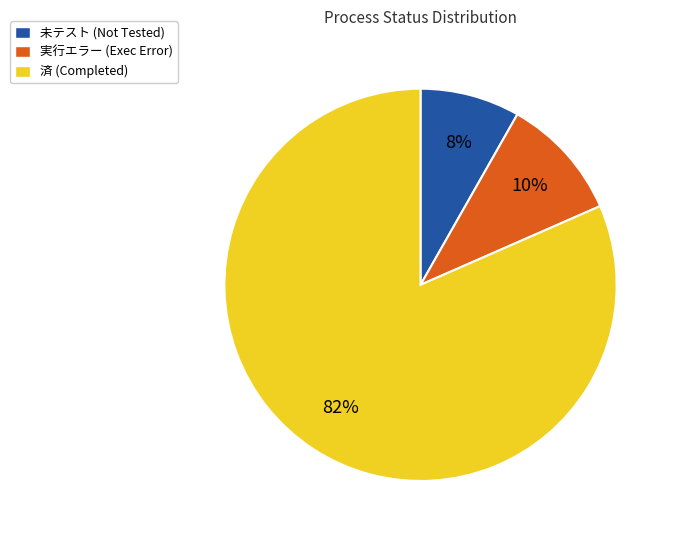

To the nearest percent, what is the average slice percentage?

33%